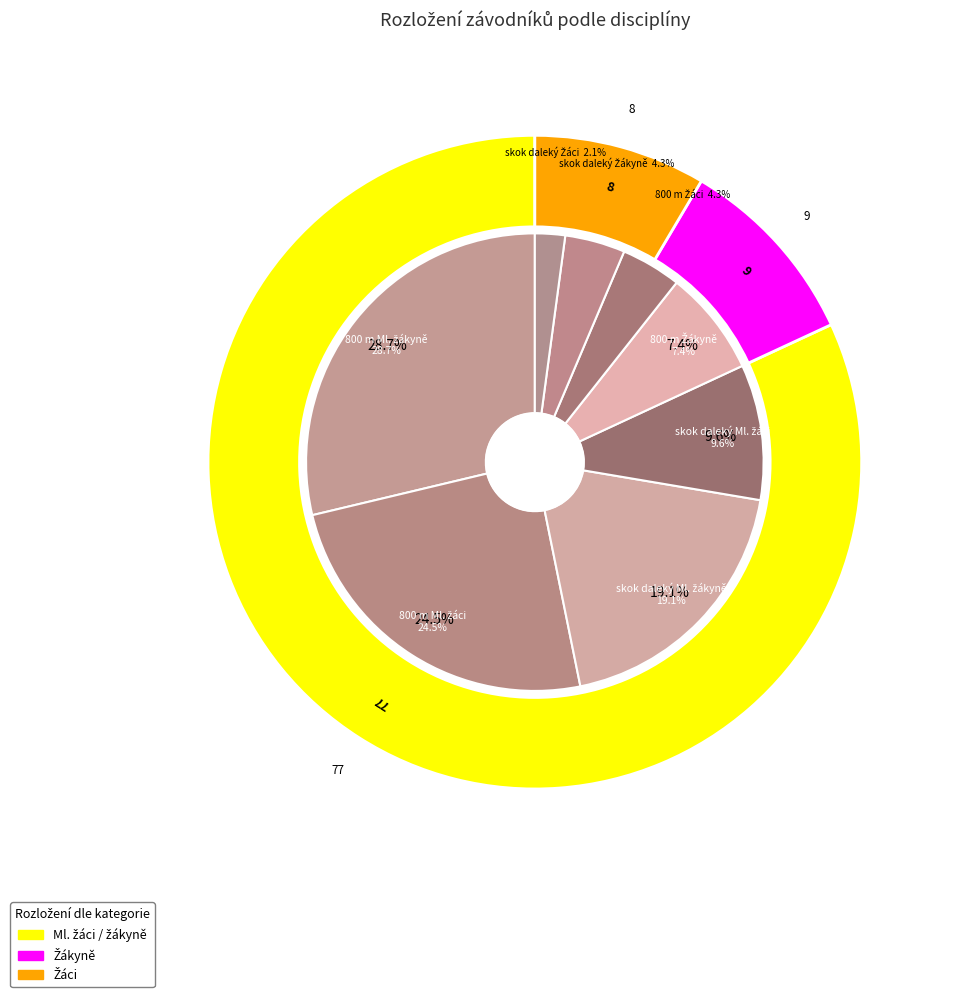

Approximately how many times larger is the value at skok daleký Ml. žákyně compared to 800 m Ml. žáci?

0.8